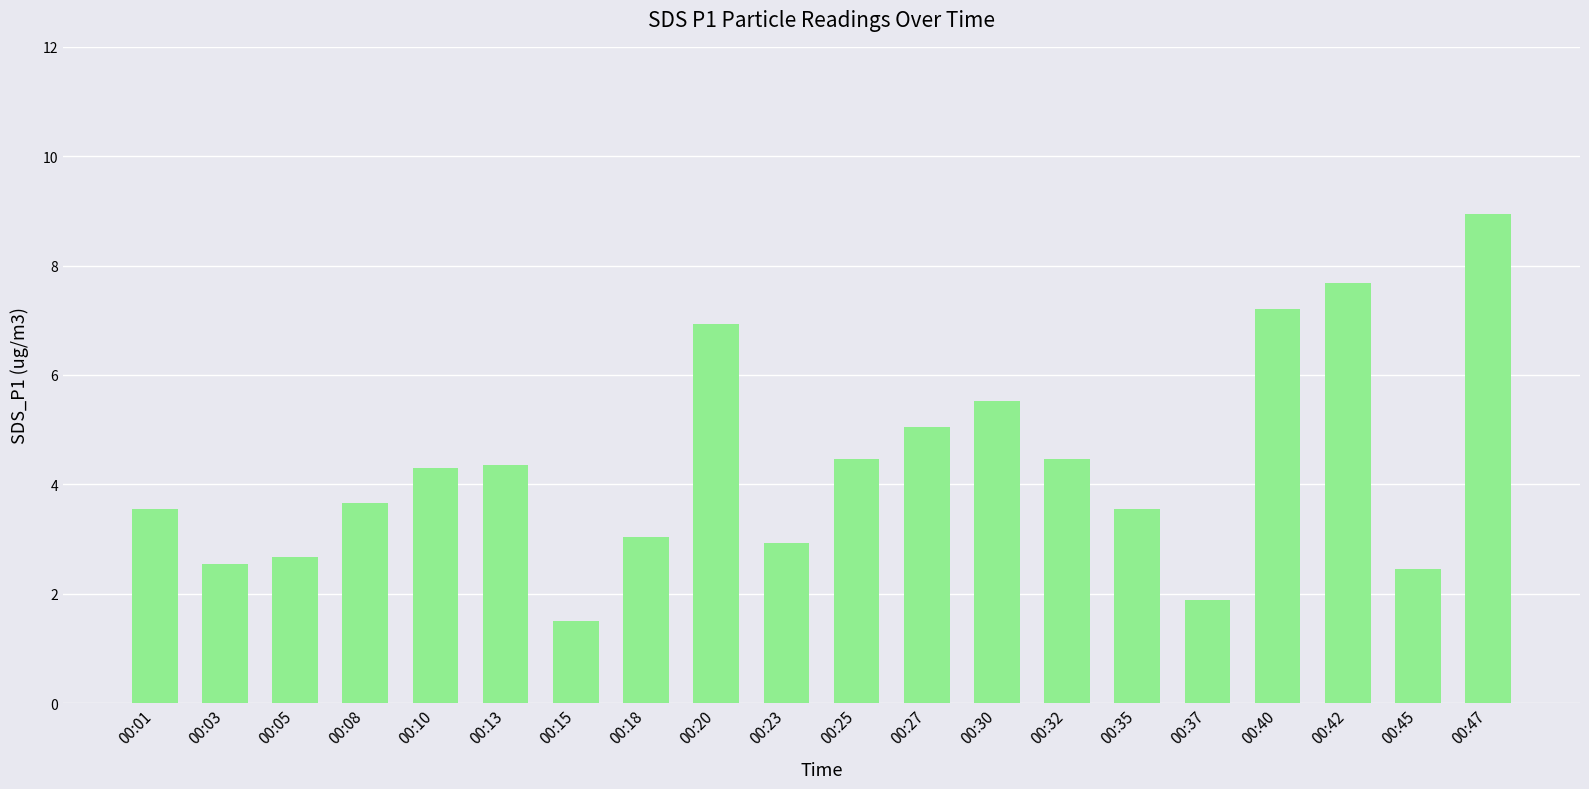

What is the sum of the values at 00:15 and 00:37?

3.4